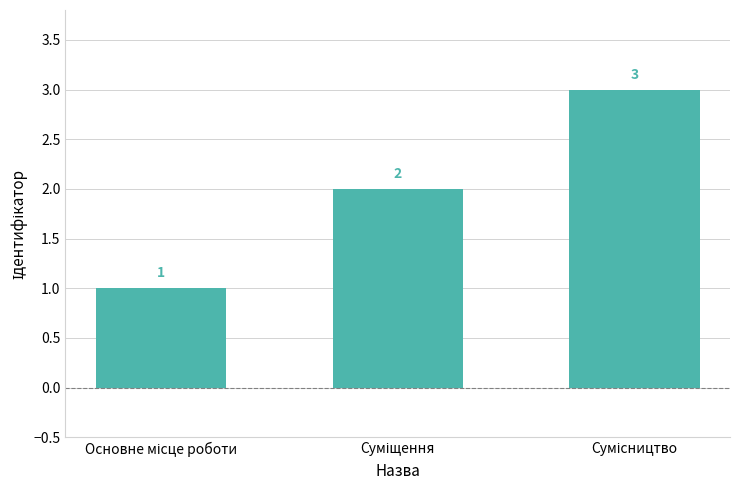

What is the difference between the maximum and minimum values?

2